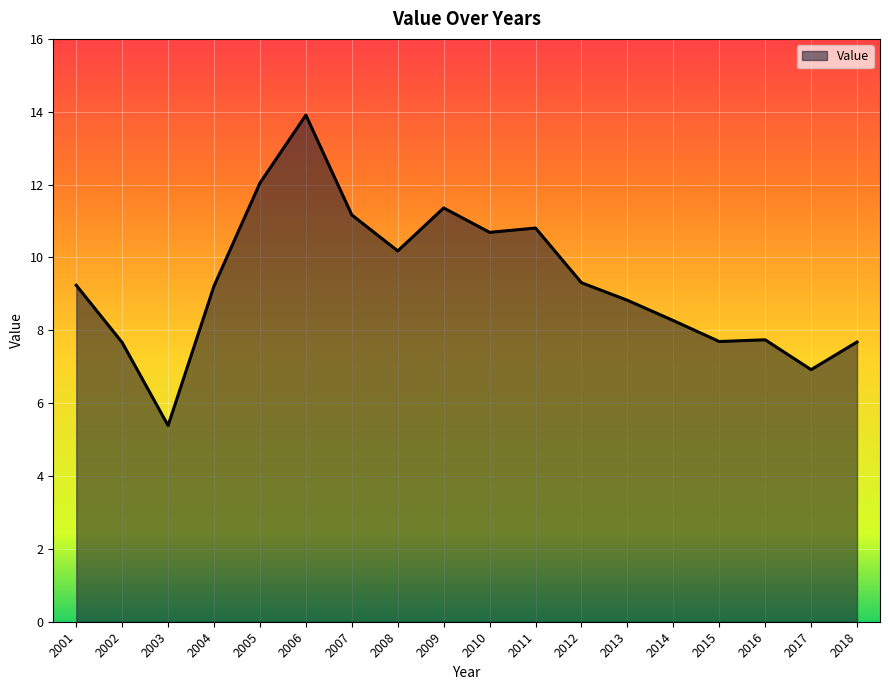

The value at 2012 is 16.5. True or false?

False